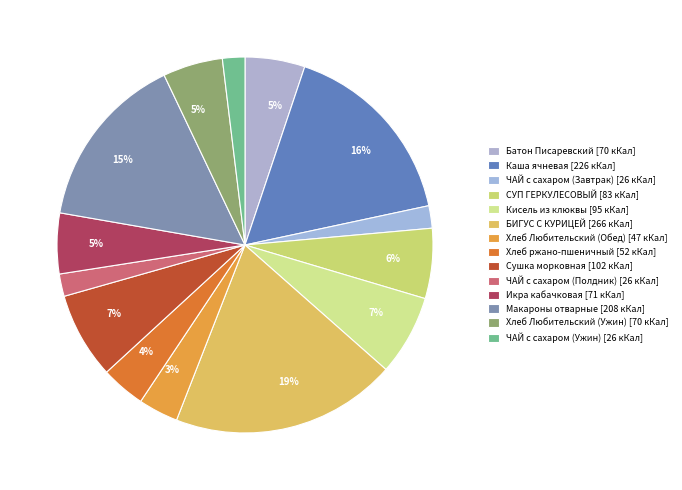

How many slices are in this pie chart?

14